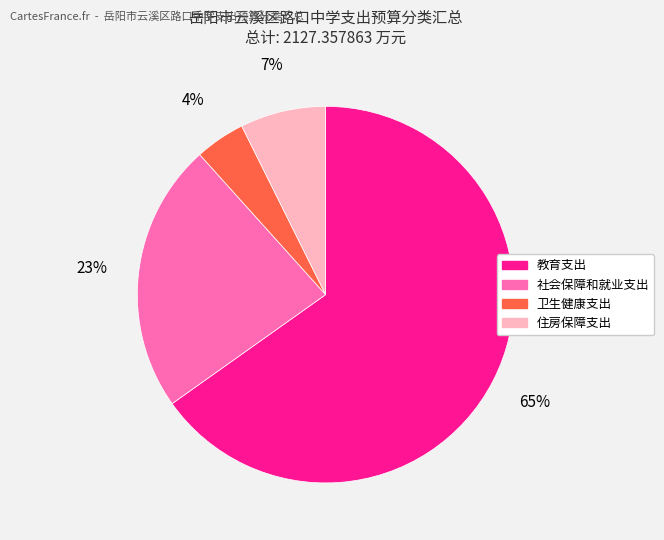

Which has a higher value, 住房保障支出 or 卫生健康支出?

住房保障支出